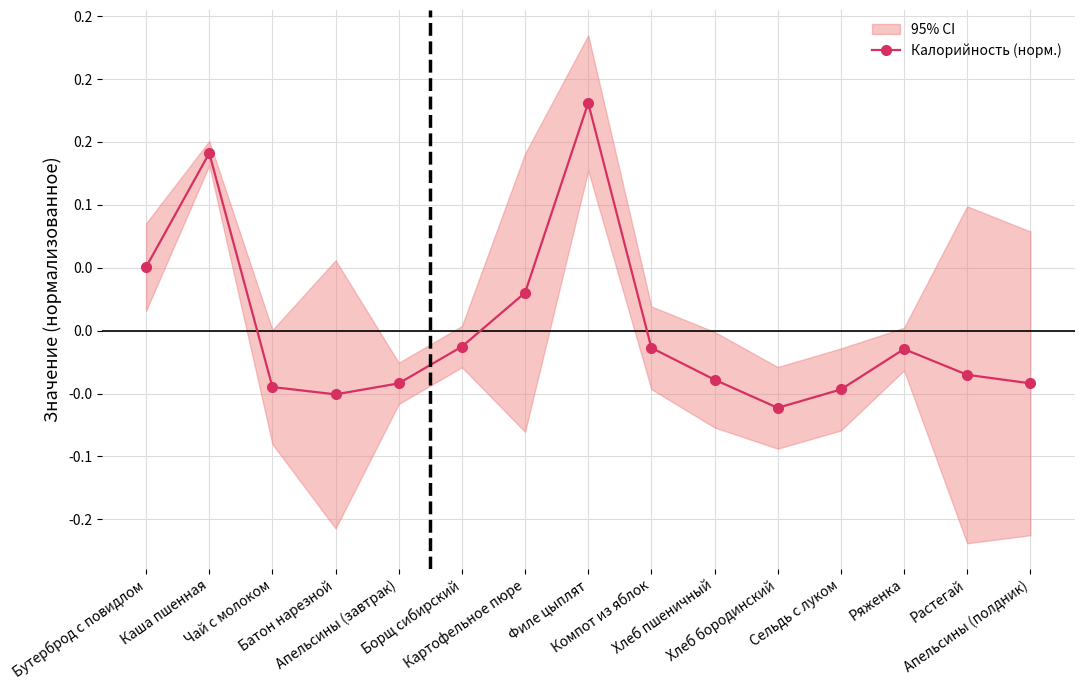

What is the minimum value shown in the chart?

-0.1